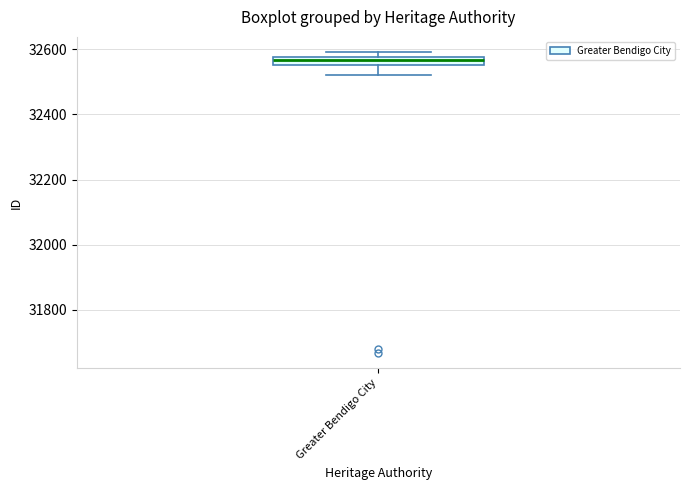

Where is the upper edge of the box for Greater Bendigo City on the y-axis? The values are not printed on the chart, so give them approximately, as read against the axis.

32580